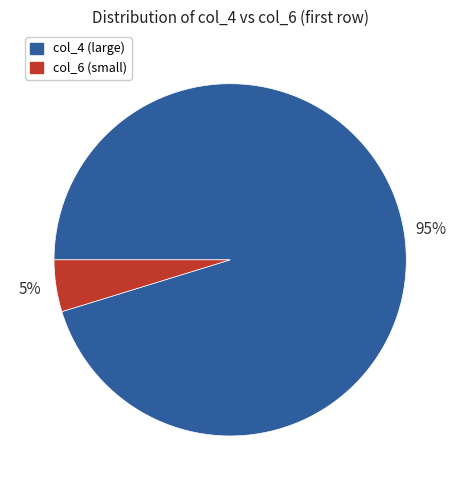

How many segments does this pie chart have?

2